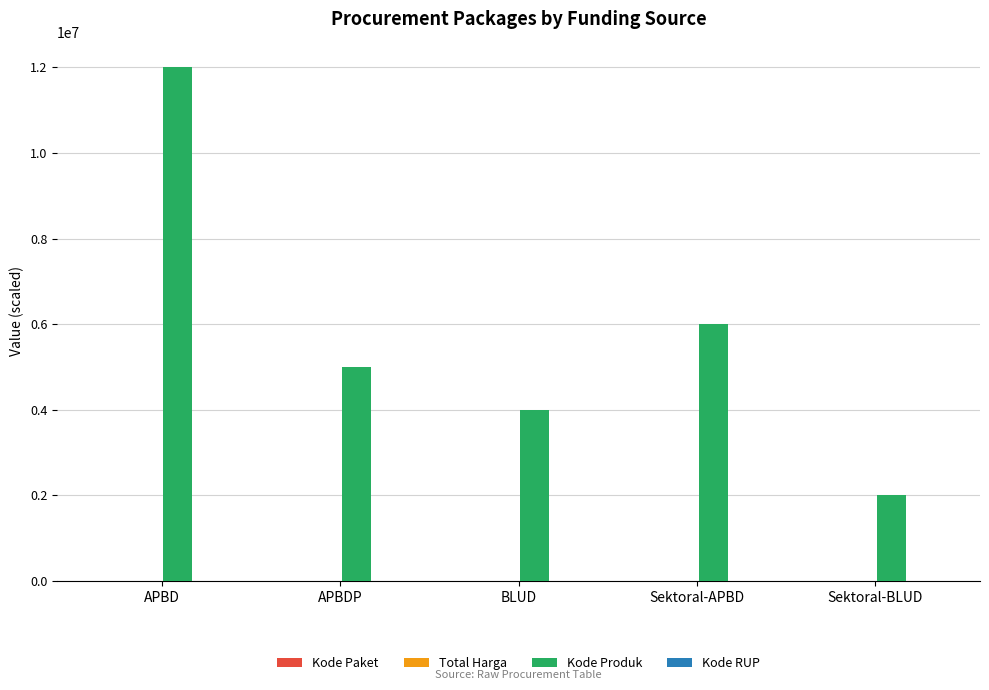

At which label is Kode Produk closest to 7000000?

Sektoral-APBD